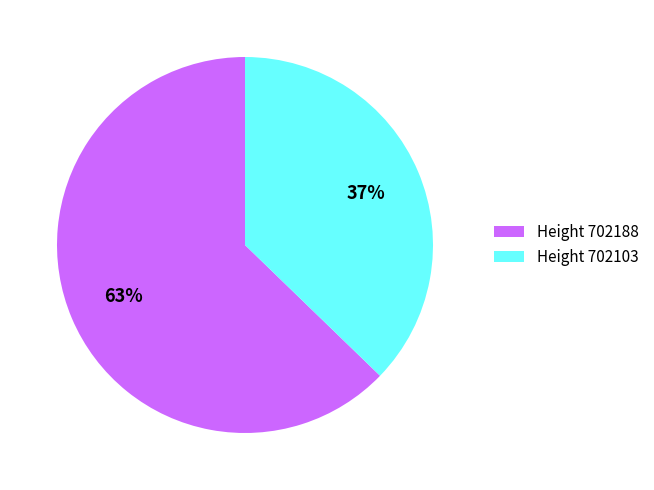

Which slice is the largest?

Height 702188